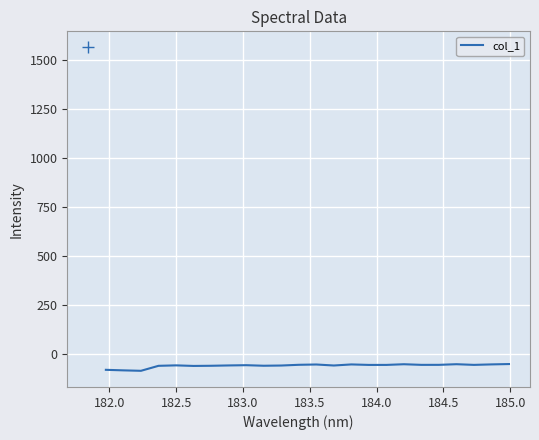

What is the greatest value displayed?

-53.3